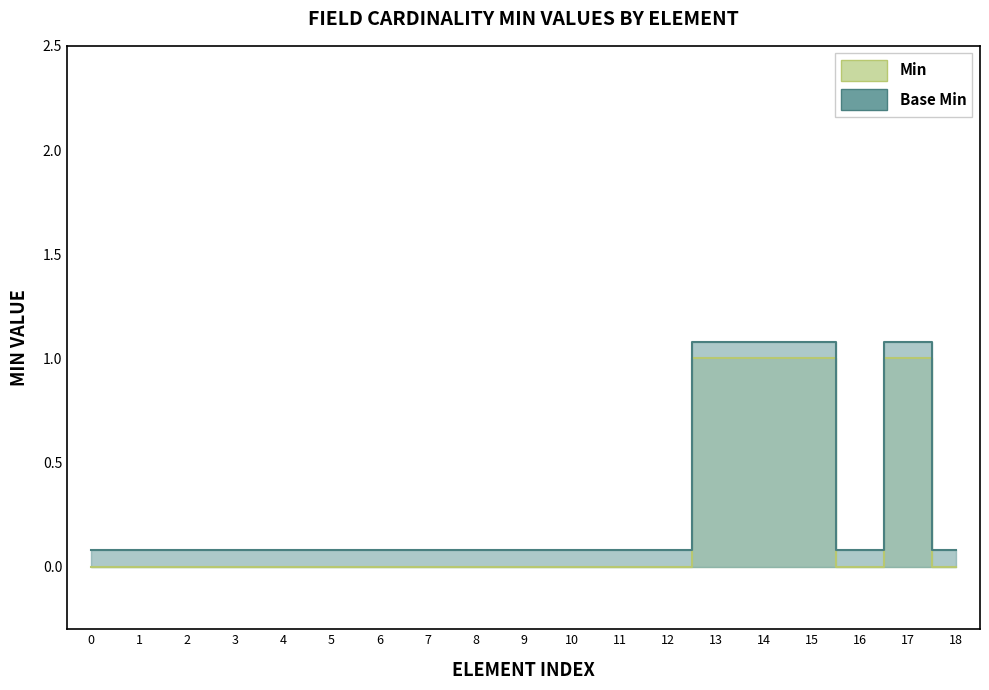

The value of Min at NutritionOrder.dateTime is 1.4. True or false?

False